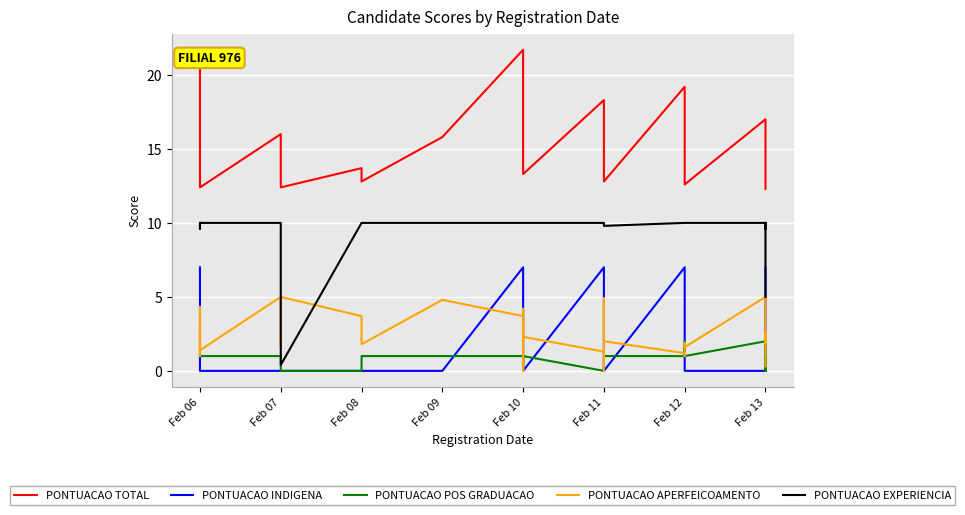

How many interior local valleys does the PONTUACAO POS GRADUACAO series have?

1